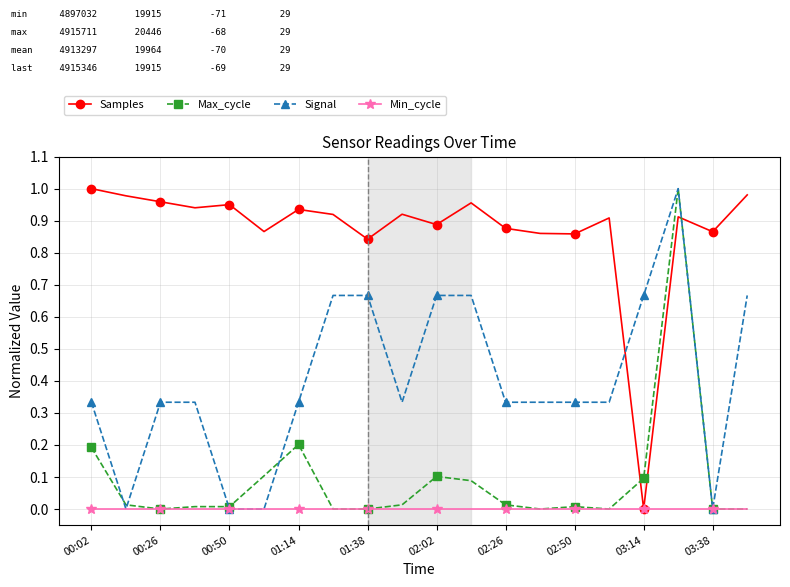

At how many categories does at least one series exceed 0?

20